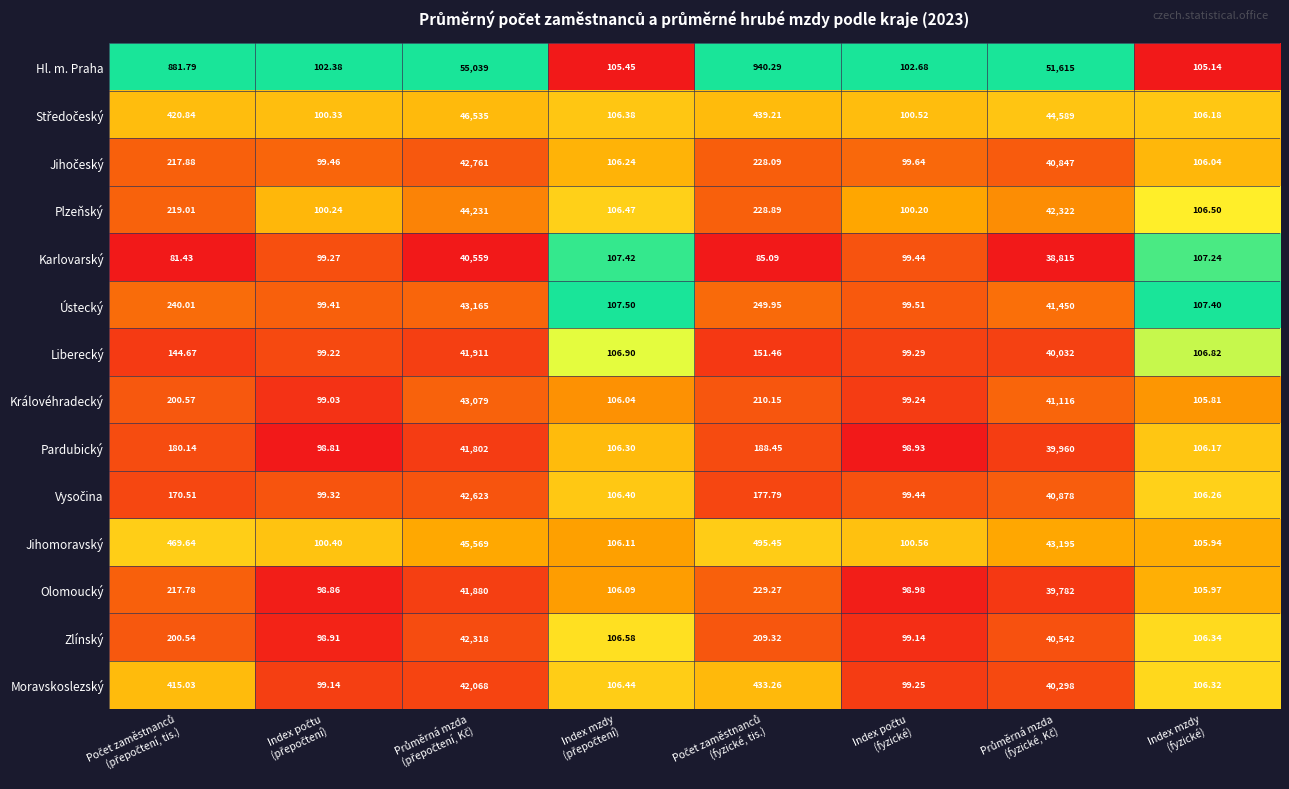

Which series has the largest range (max minus min)?

Hl. m. Praha